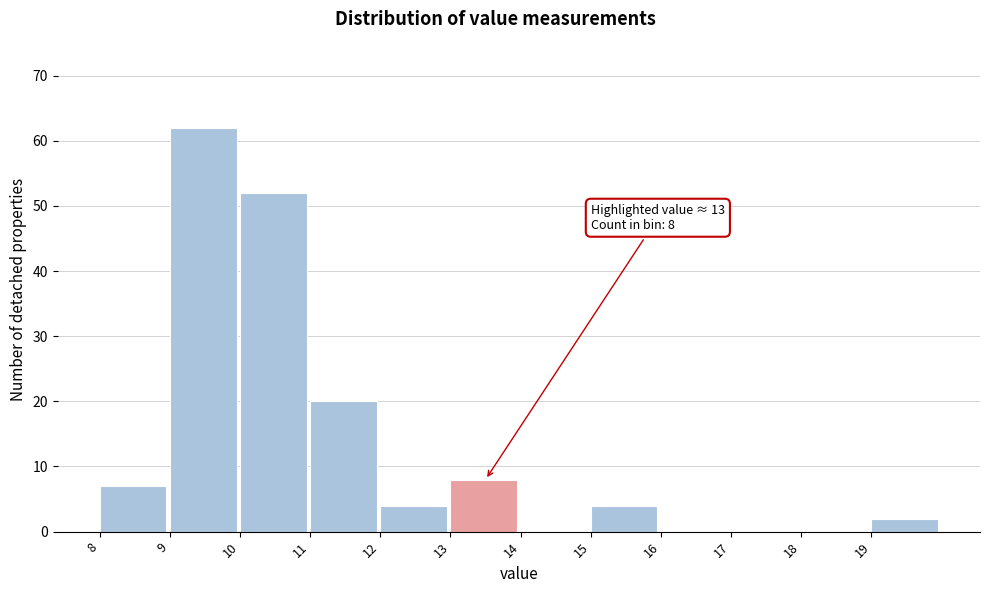

Over which range of the x-axis is the bar tallest?

9 to 10